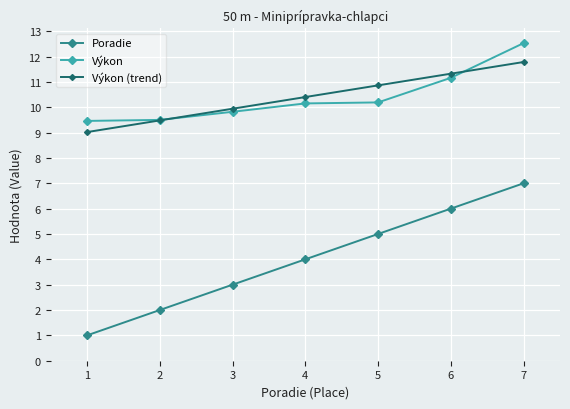

Reading left to right, what are all the values shown in this chart?

Poradie: 1.0	2.0	3.0	4.0	5.0	6.0	7.0
Výkon: 9.5	9.5	9.8	10.2	10.2	11.2	12.5
Výkon (trend): 9.0	9.5	9.9	10.4	10.9	11.3	11.8